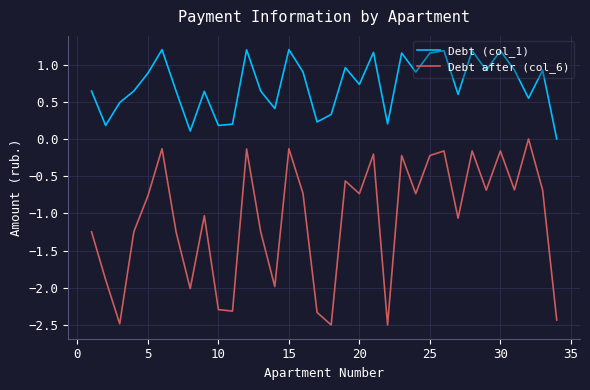

List the series in order of their overall mean, lowest first.

Debt after (col_6), Debt (col_1)